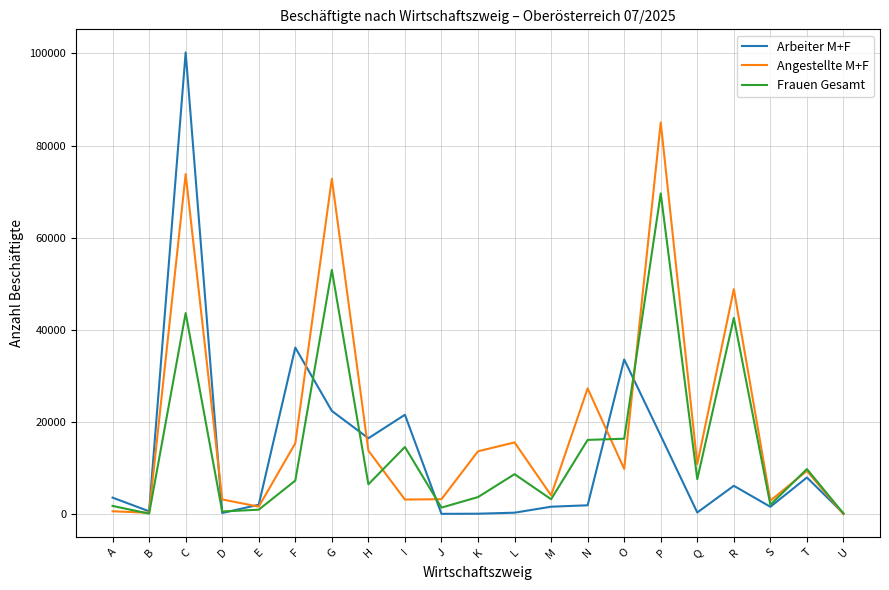

The value of Frauen Gesamt at P is 69608. True or false?

True